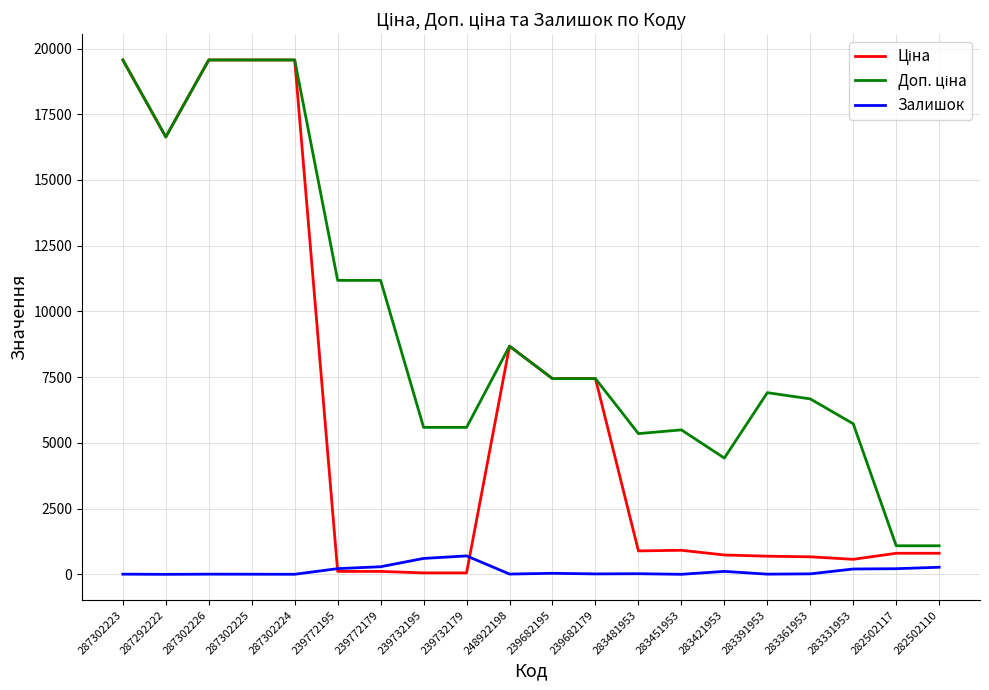

What is the greatest value displayed?

19564.9